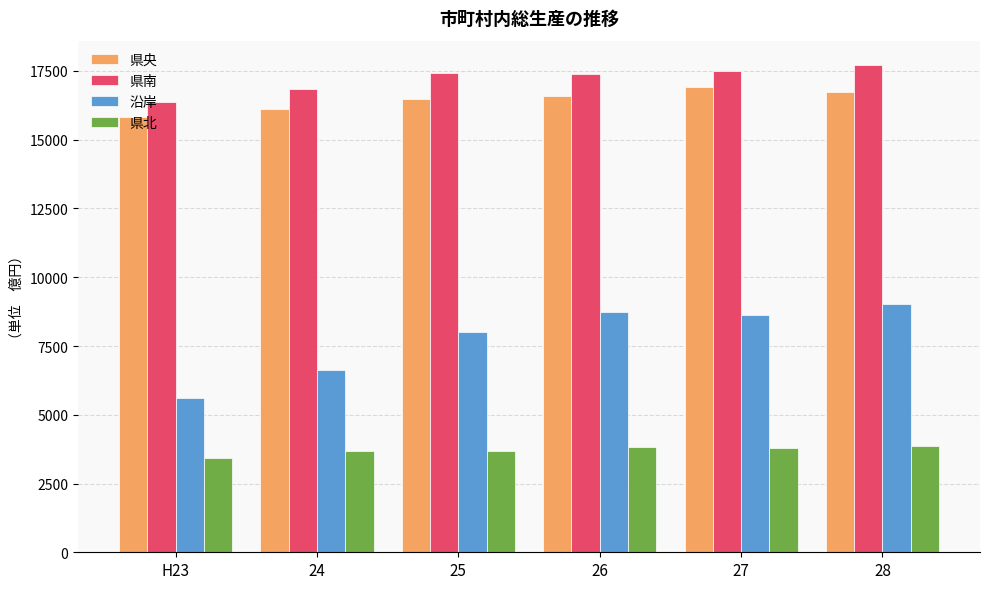

At which label does 県北 first exceed 3785?

26